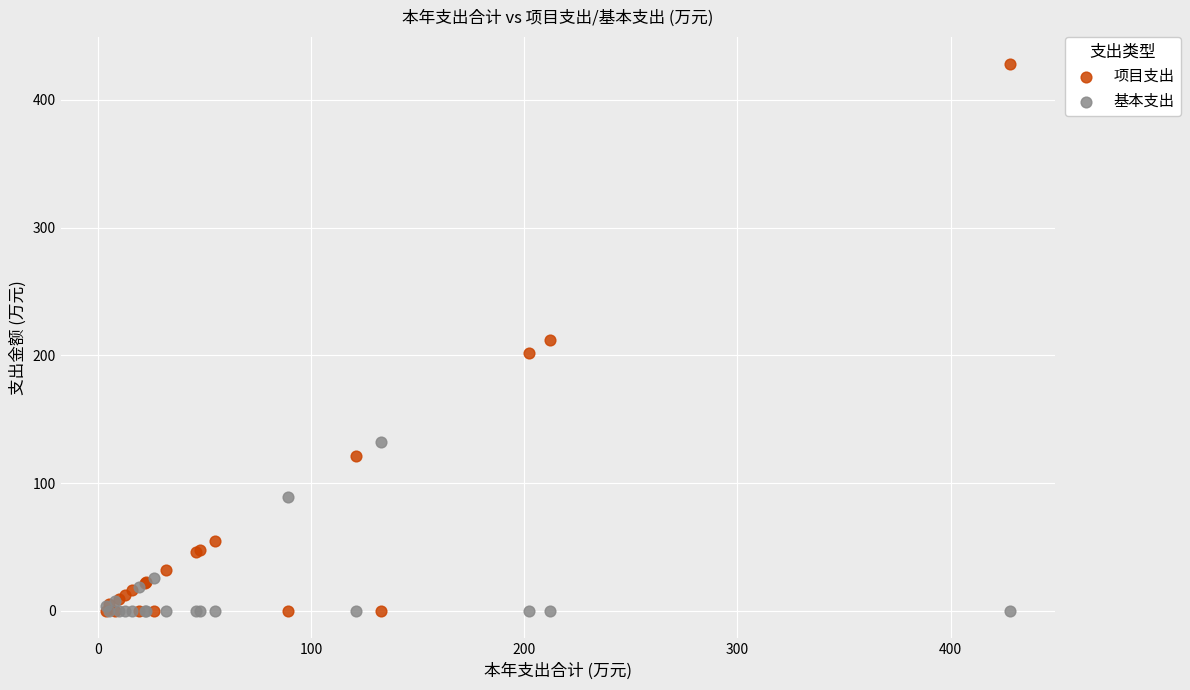

In the 基本支出 series, what Y value is closest to 66?

89.1